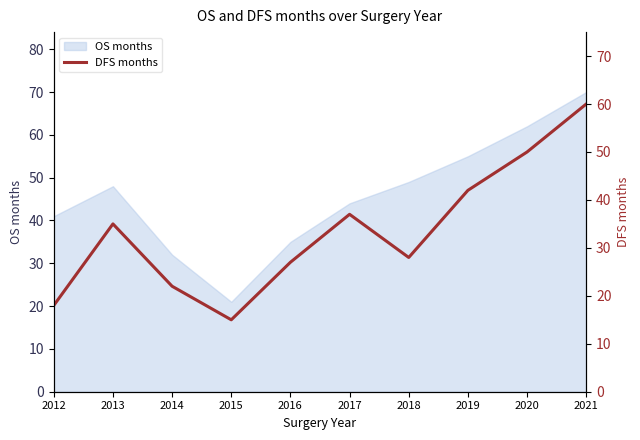

Reading right to left, extract all data points from this chart.

2021=60	2020=50	2019=42	2018=28	2017=37	2016=27	2015=15	2014=22	2013=35	2012=18